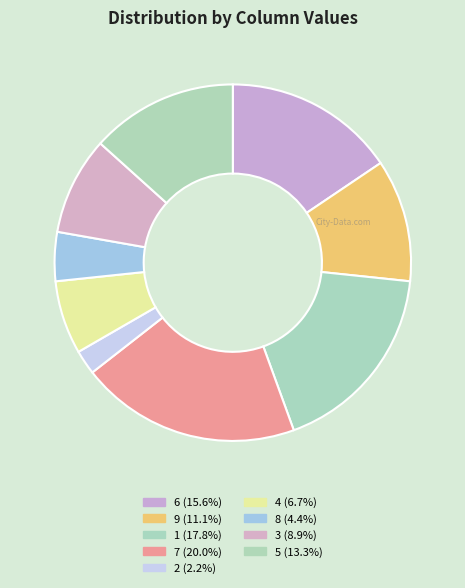

Count the number of slices in the pie.

9